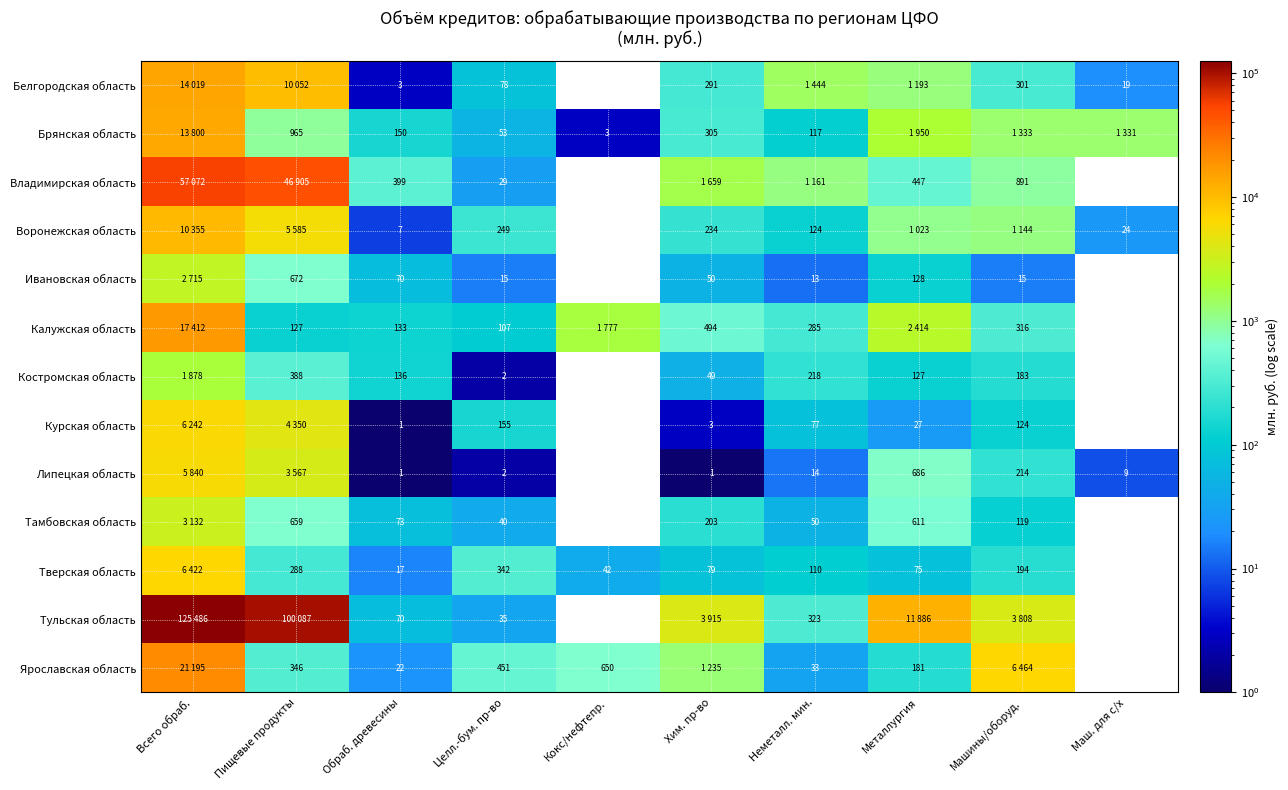

What is the sum of the Костромская область values at Пищевые продукты and Кокс/нефтепр.?

388